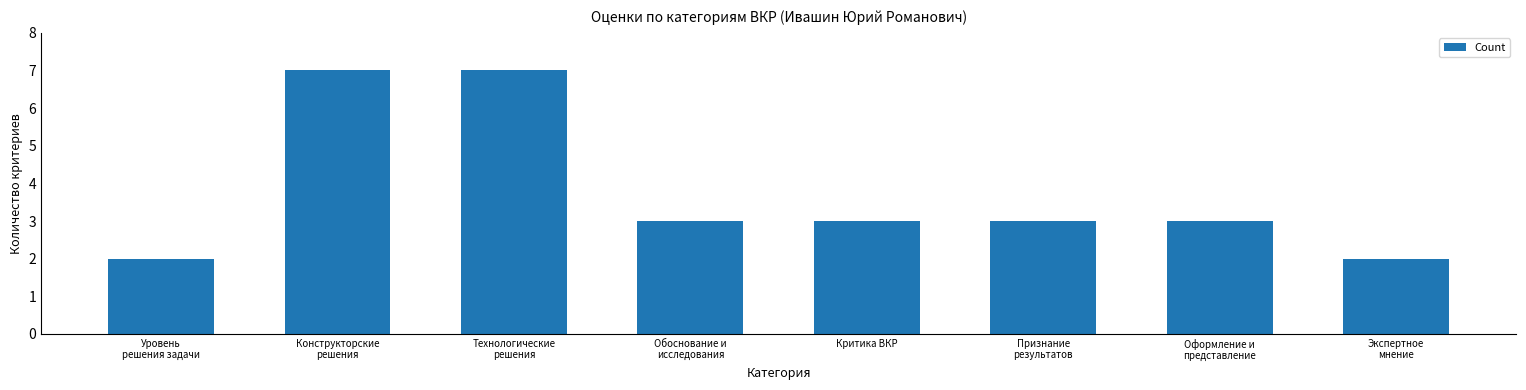

How many series are shown in this chart?

1